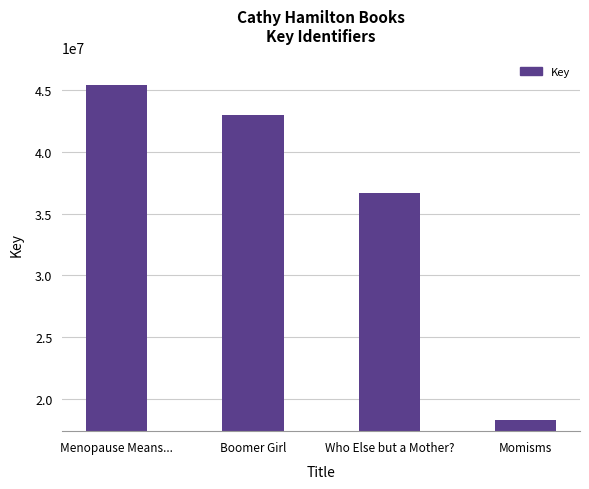

What is the label of the 2nd bar from the left?

Boomer Girl